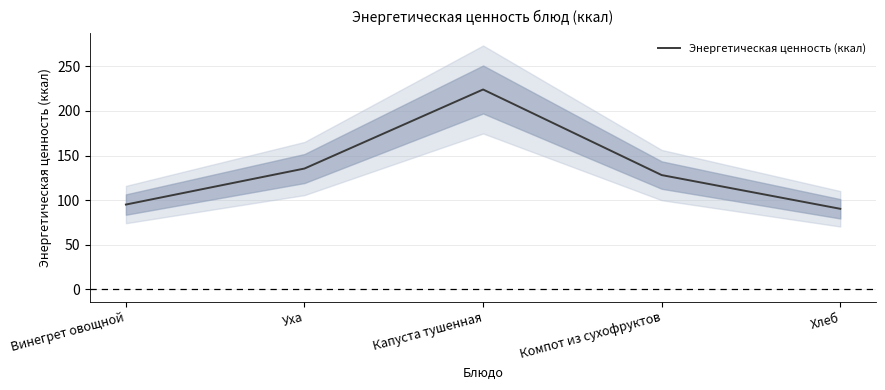

How many data points are above 128?

3